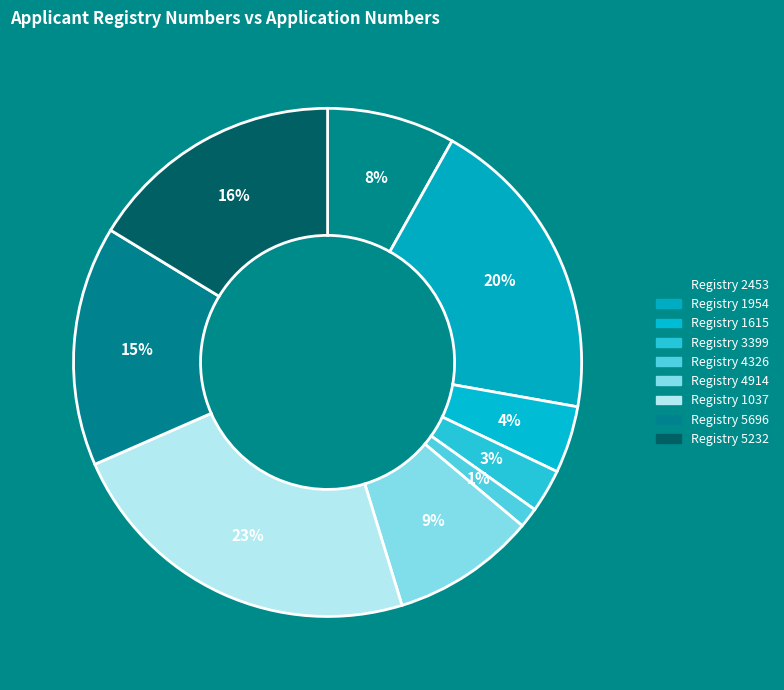

How many slices are in this pie chart?

9